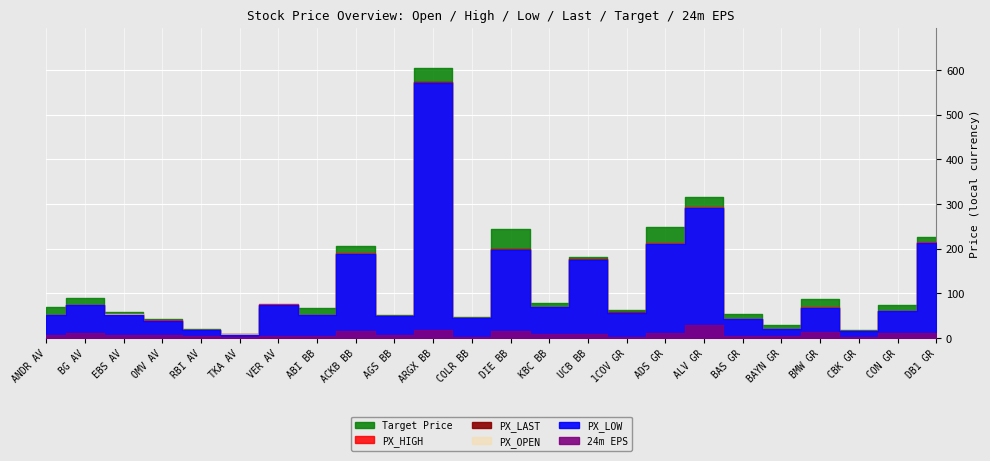

What position from the right is ADS GR?

8